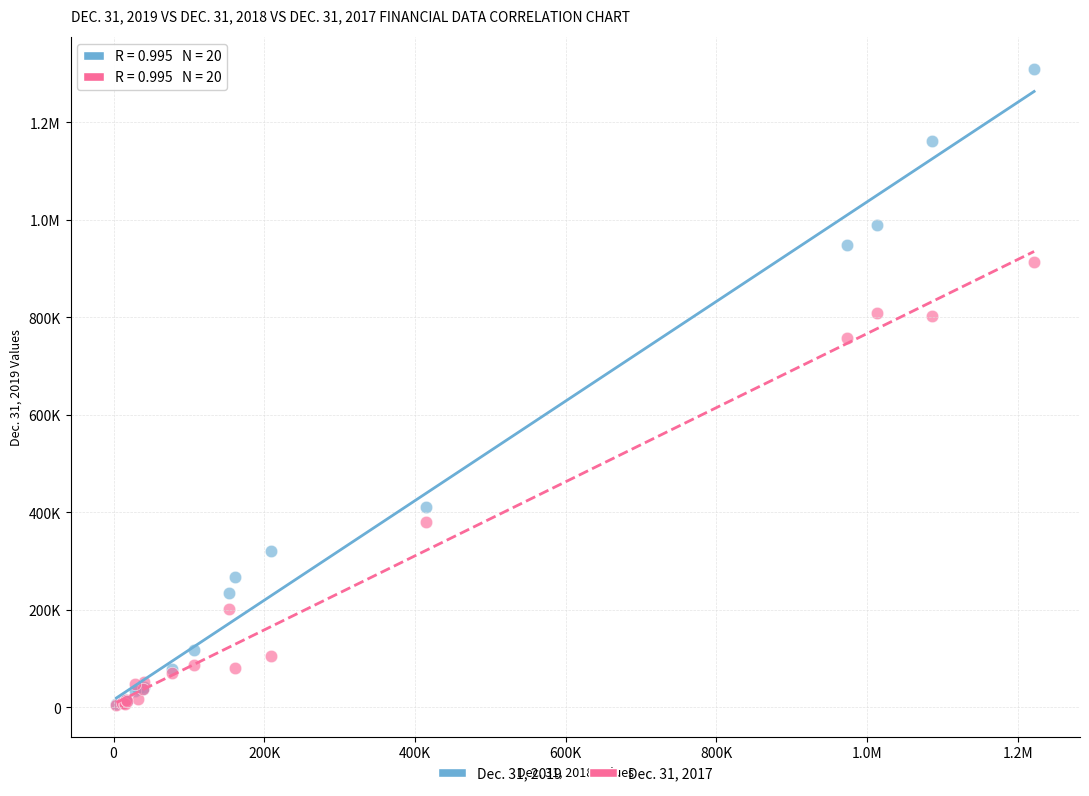

What are all the series names shown in the legend?

Dec. 31, 2019, Dec. 31, 2017